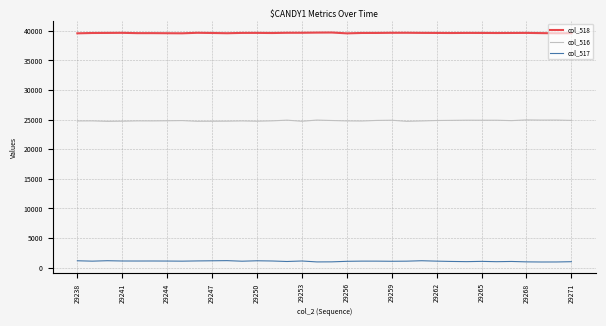

At how many categories does at least one series exceed 35771?

34